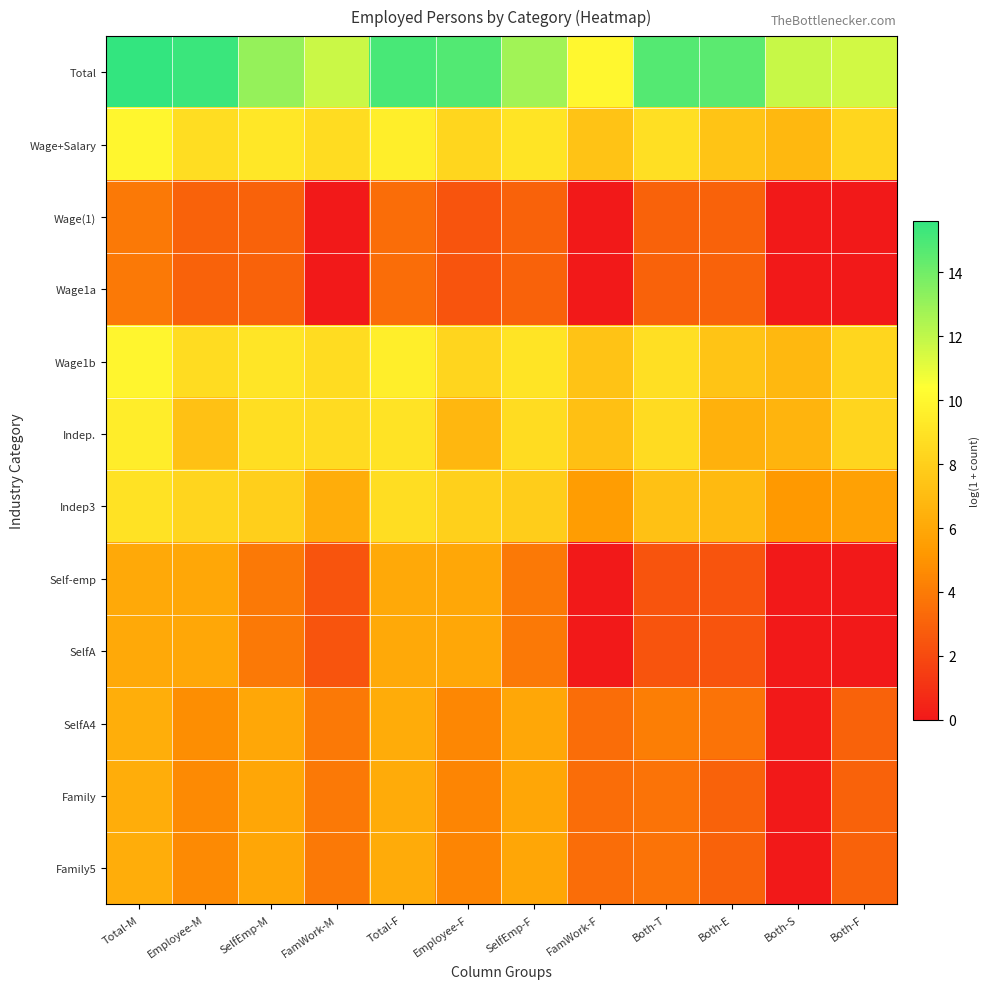

At which category is the sum across all series the highest?

Total-M